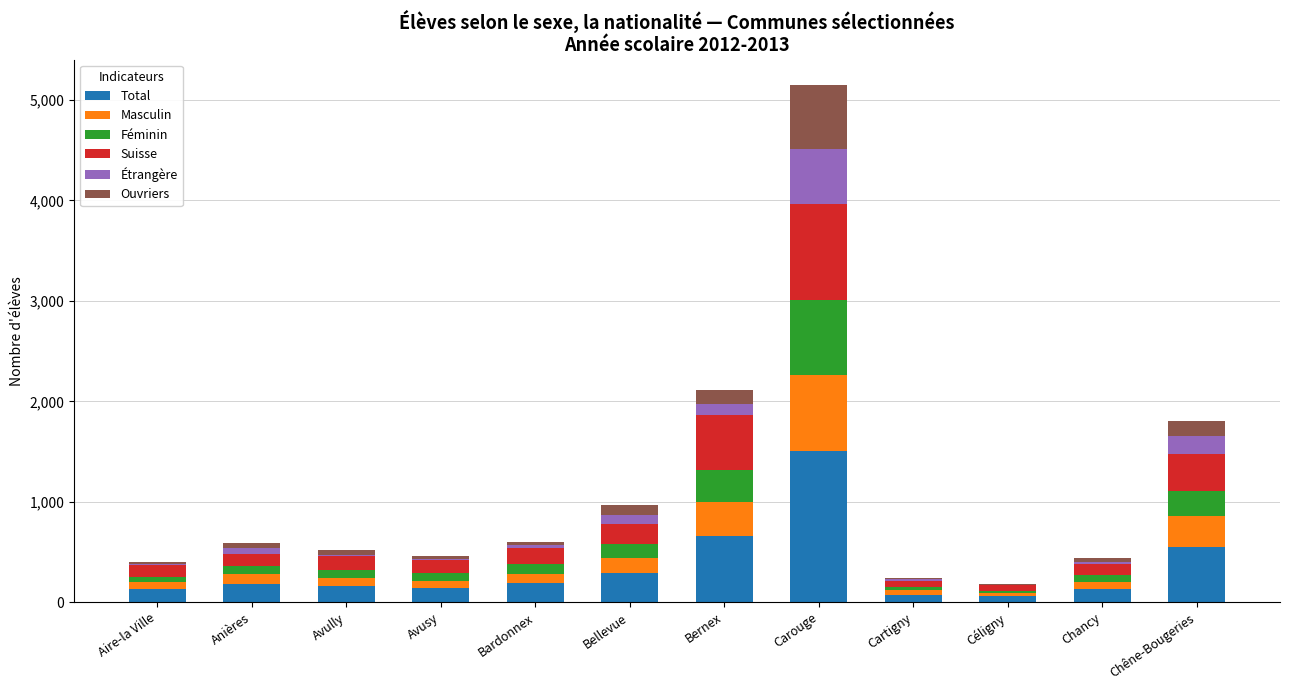

At which category is the sum across all series the highest?

Carouge